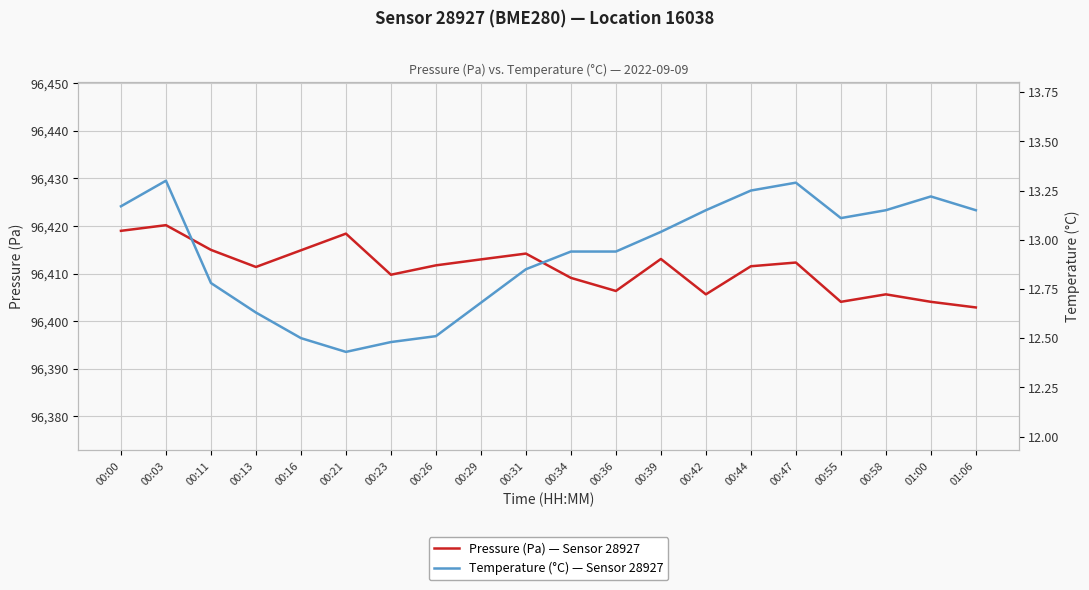

How many data points in temperature are less than 13?

10